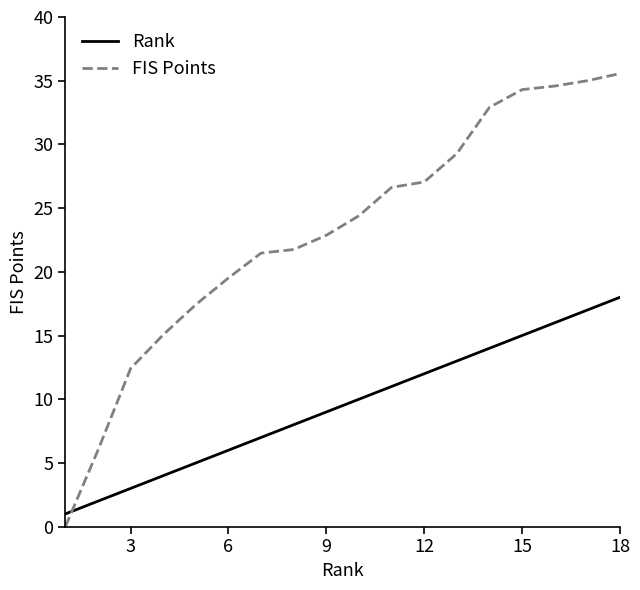

List the series in order of their overall mean, lowest first.

Rank, FIS Points